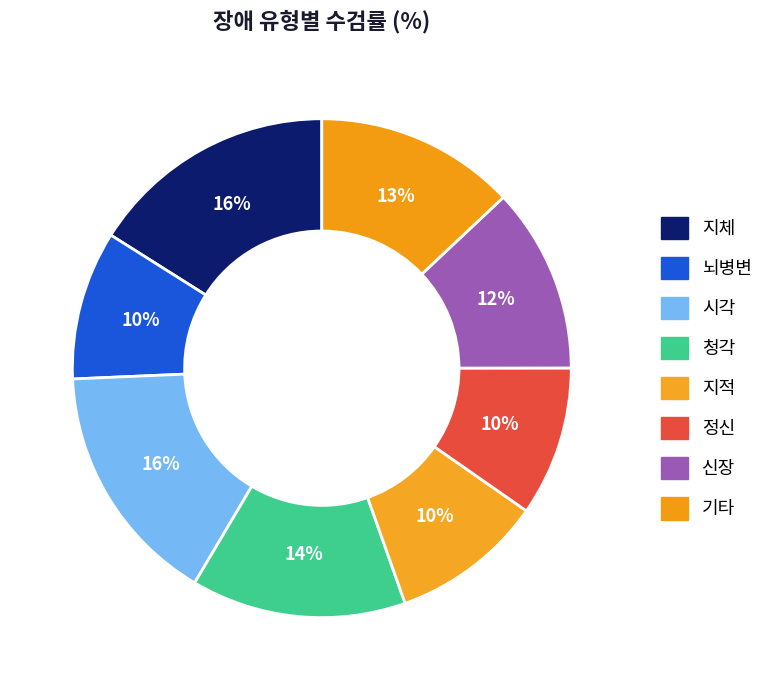

Count the number of slices in the pie.

8